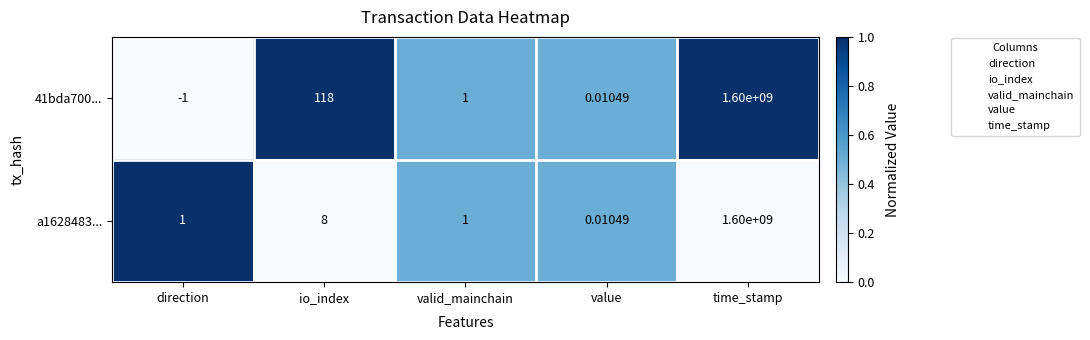

Is the value of a1628483... at time_stamp greater than the value of 41bda700... at direction?

Yes